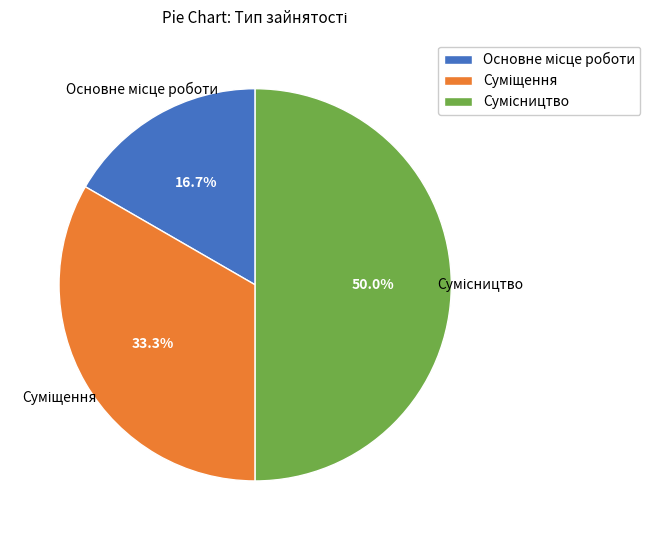

True or false: Основне місце роботи accounts for 22% of the total.

False